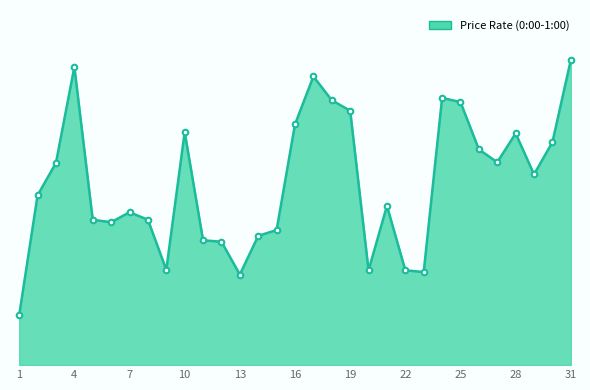

What is the value of the 19th point from the left?

1.4